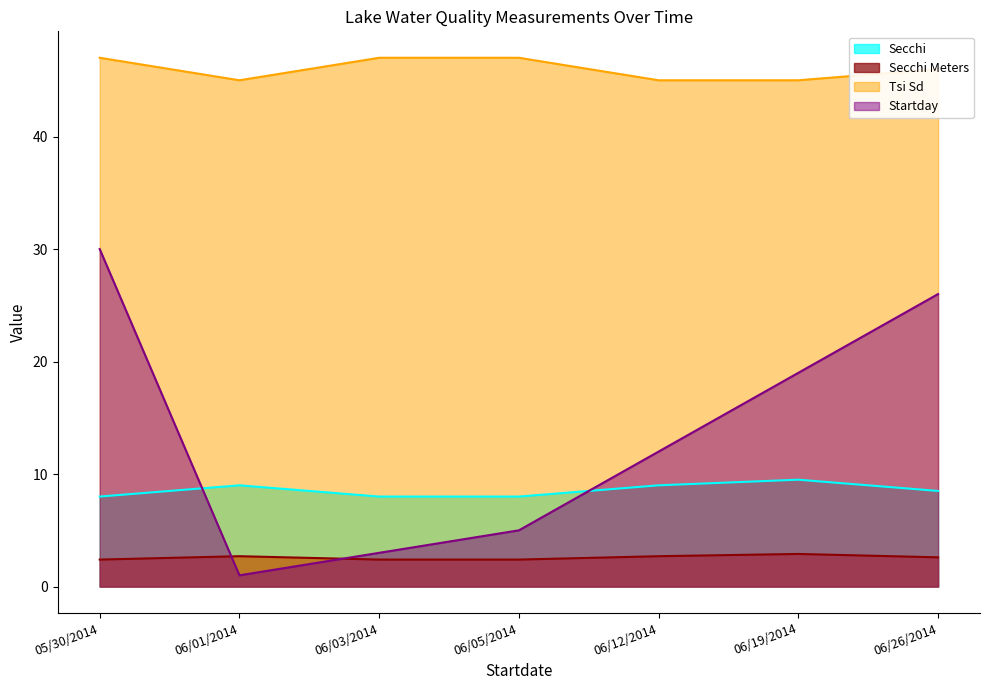

At which category does Secchi reach its first local peak?

06/01/2014